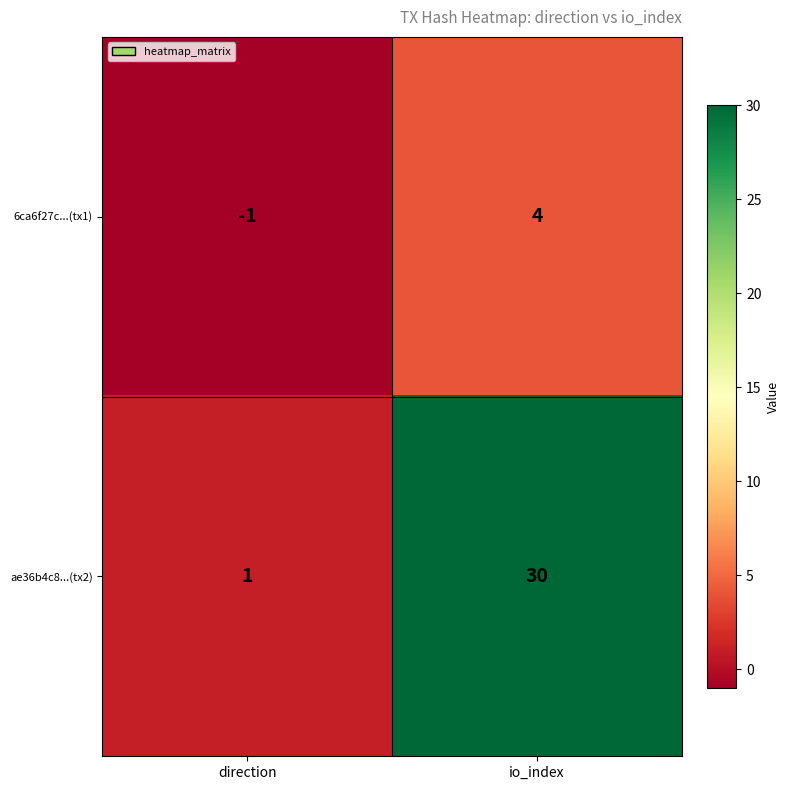

What value does the ae36b4c8...(tx2) series have at io_index, to the nearest 5?

30